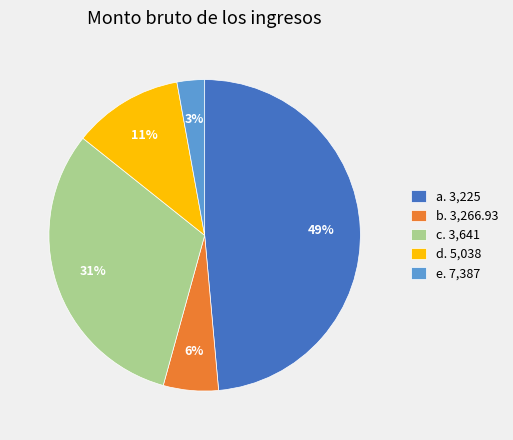

Which slice is the smallest?

e. 7,387